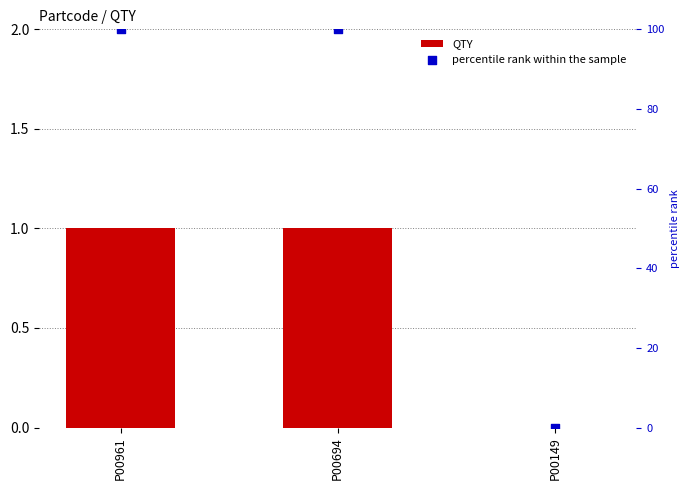

Which series reaches the minimum Y coordinate?

QTY